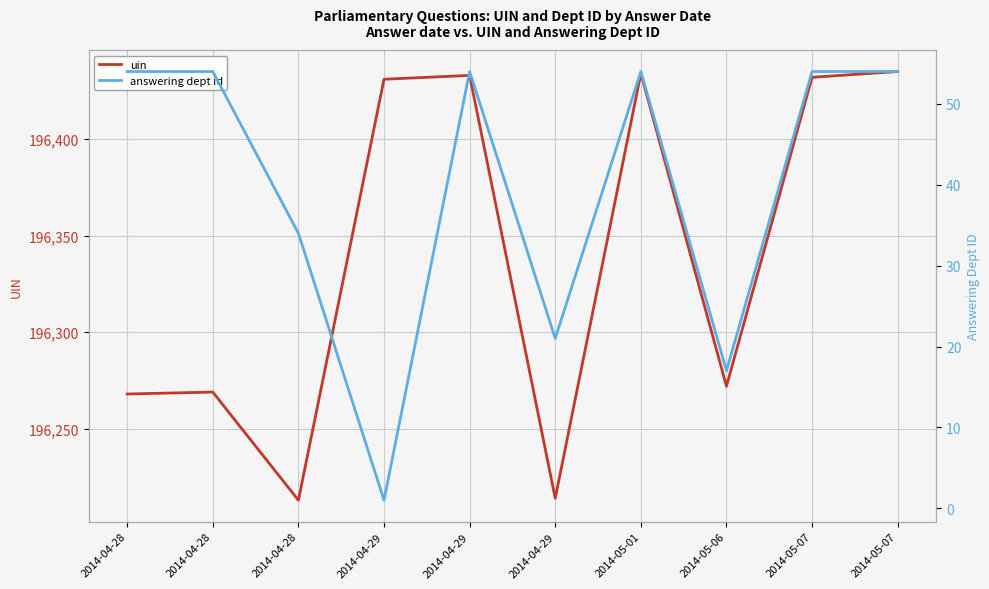

At which label is uin closest to 196324?

2014-05-06